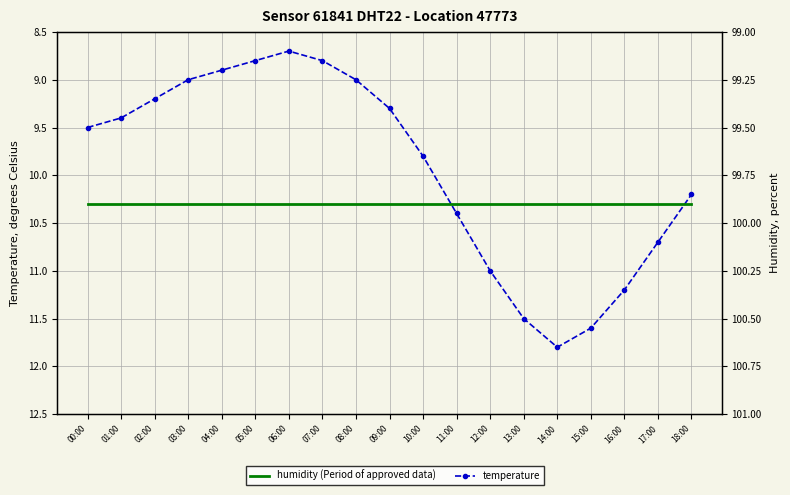

Which has a higher value, 10:00 or 08:00?

10:00